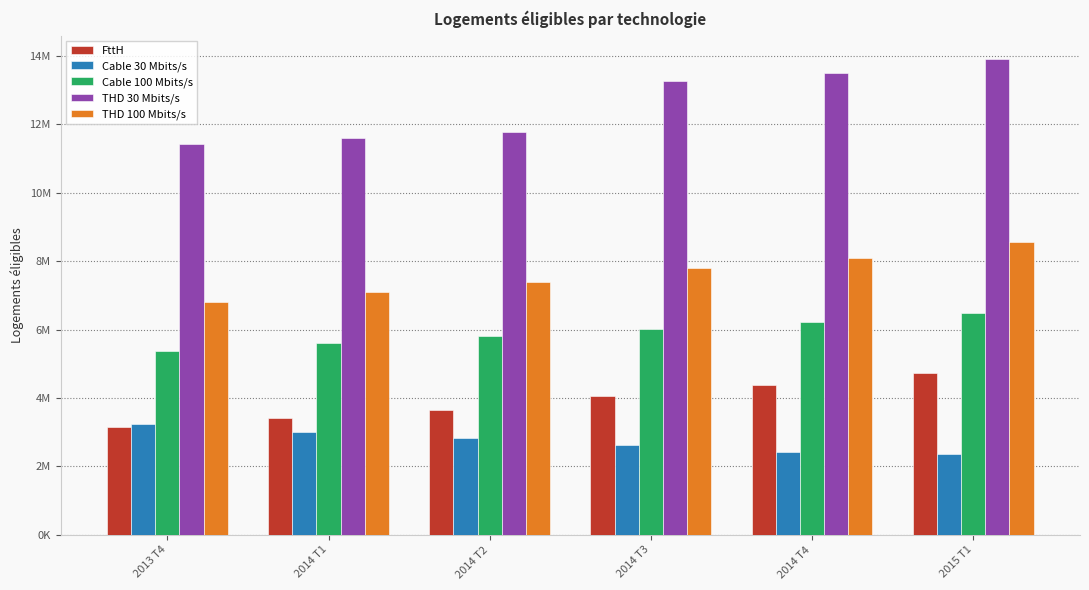

What position from the right is 2014 T1?

5